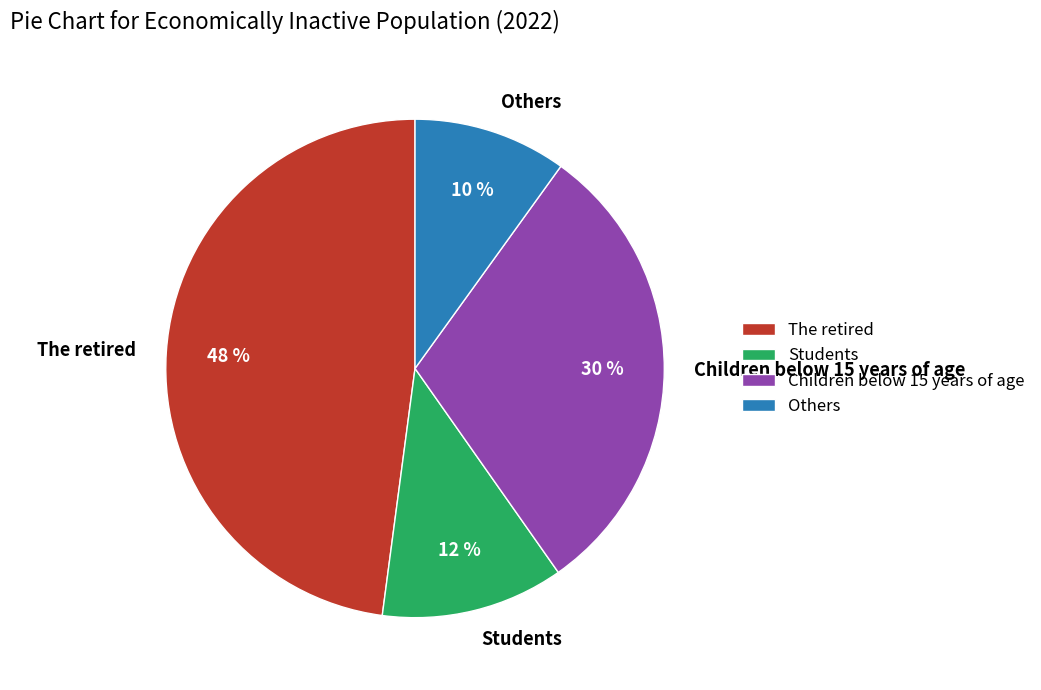

To the nearest percent, what is the average slice percentage?

25%